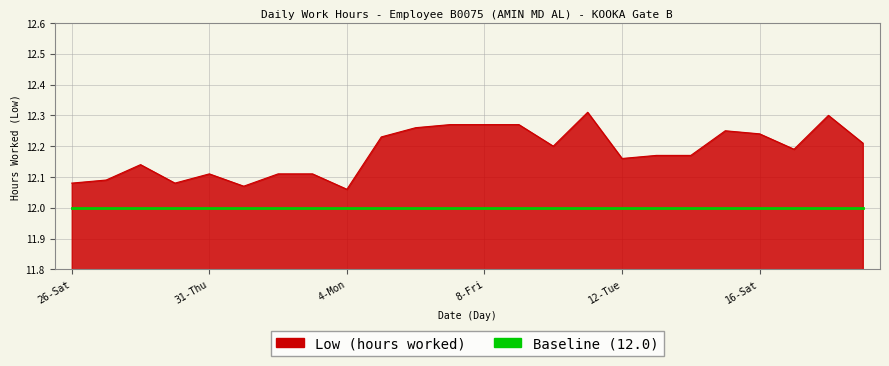

True or false: Low (hours worked) and Baseline (12.0) intersect in this chart.

False